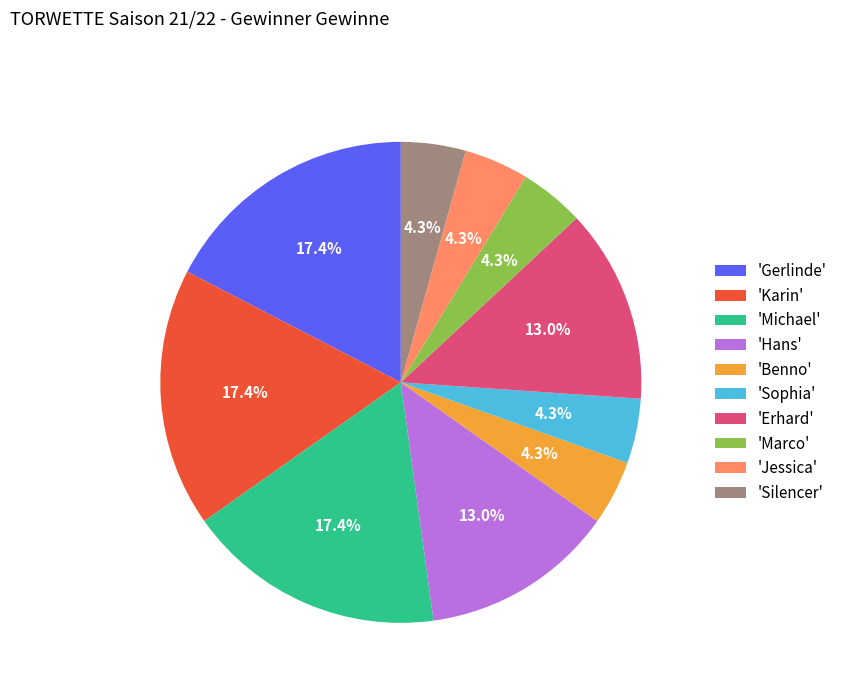

Is there any slice that represents more than half of the pie?

No